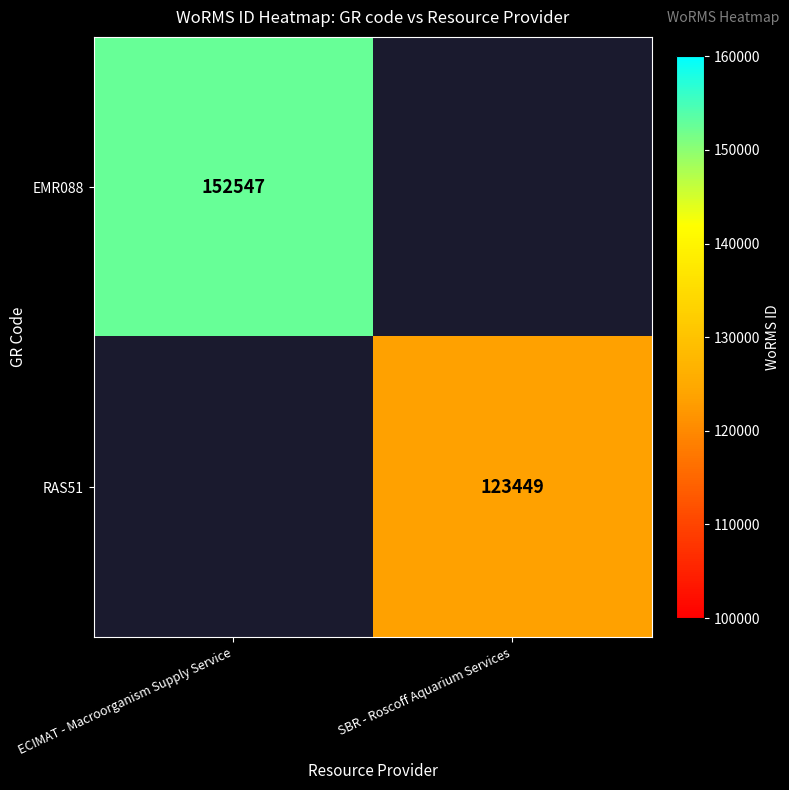

Is it true that RAS51 equals 173263 at SBR - Roscoff Aquarium Services?

False